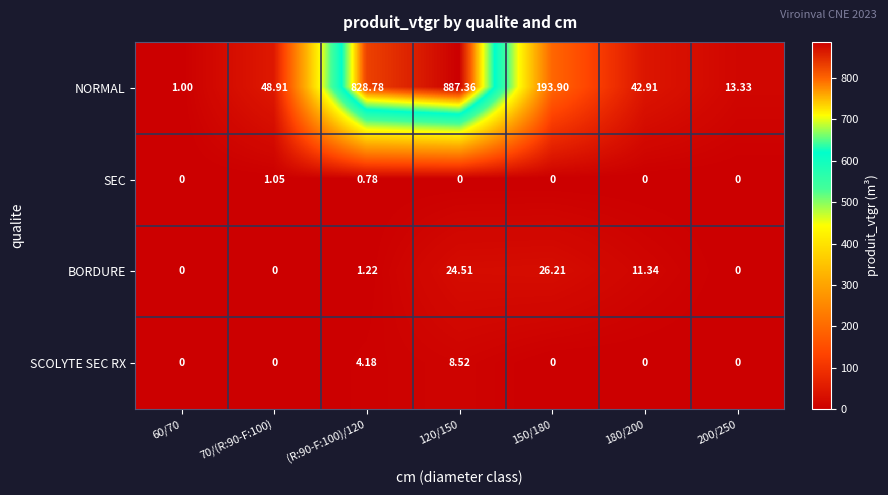

Is the value of SEC at 200/250 greater than the value of SCOLYTE SEC RX at 120/150?

No